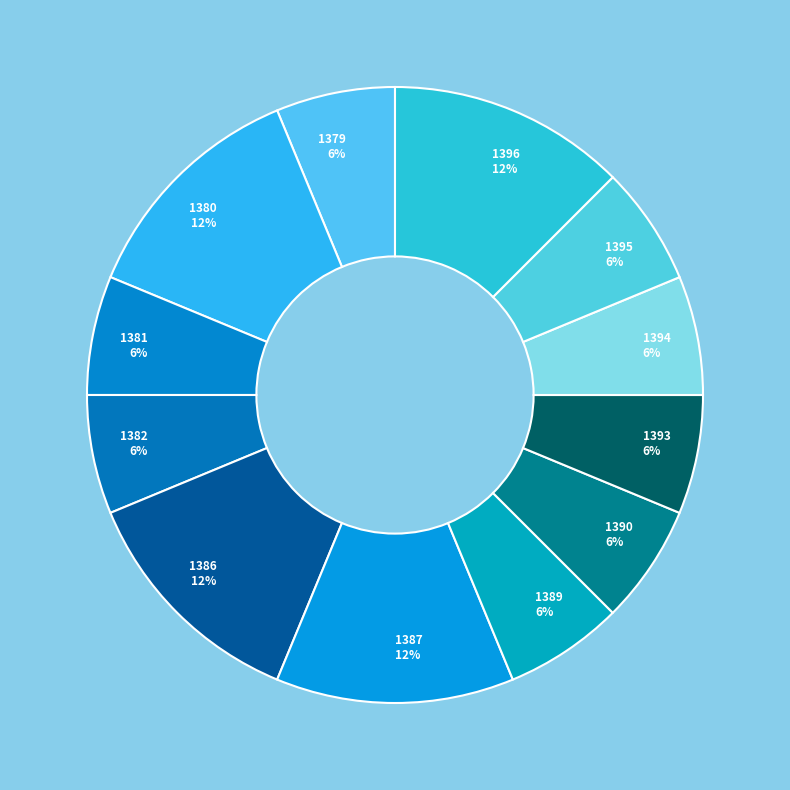

To the nearest percent, what percentage of the pie is 1395?

6%